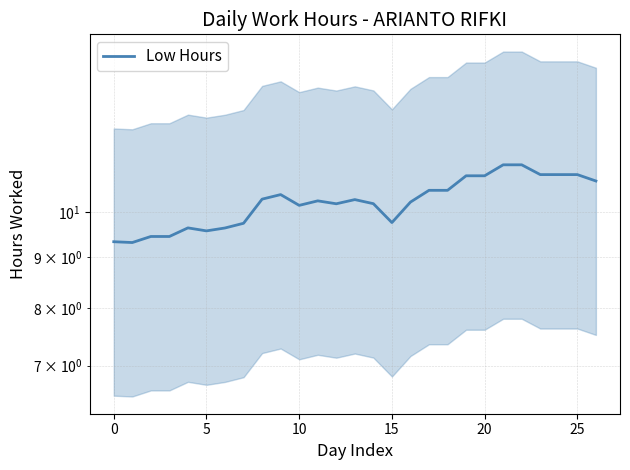

What is the difference between the maximum and minimum values?

1.8